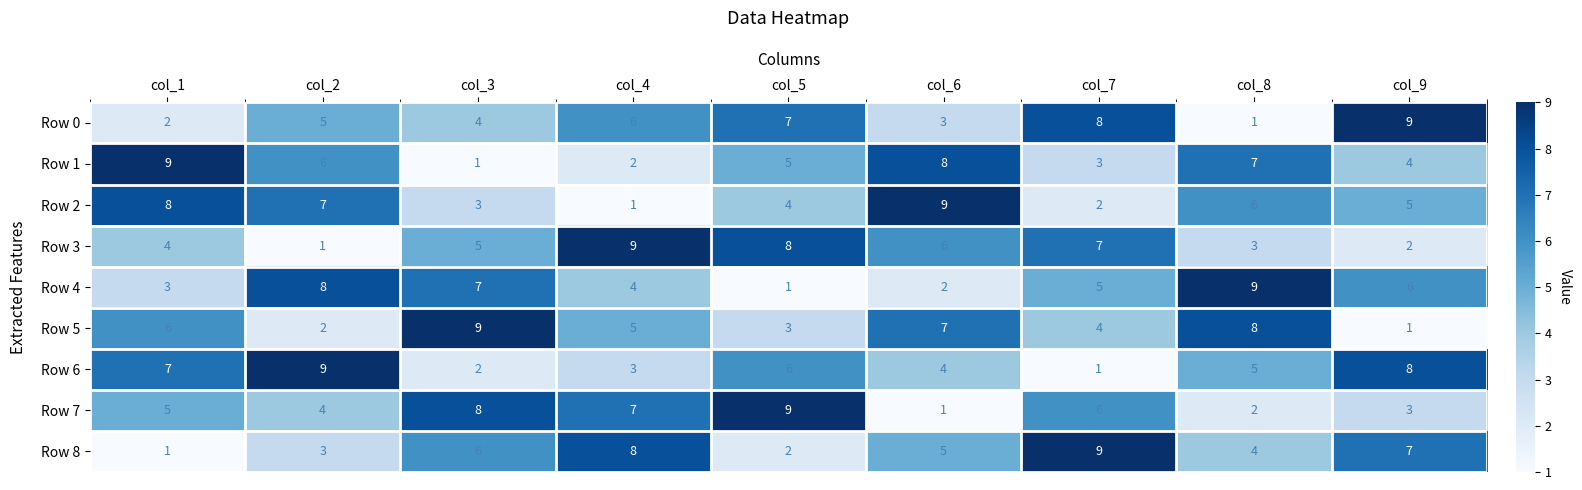

Count the Row 2 values in the range 3 to 7.

5